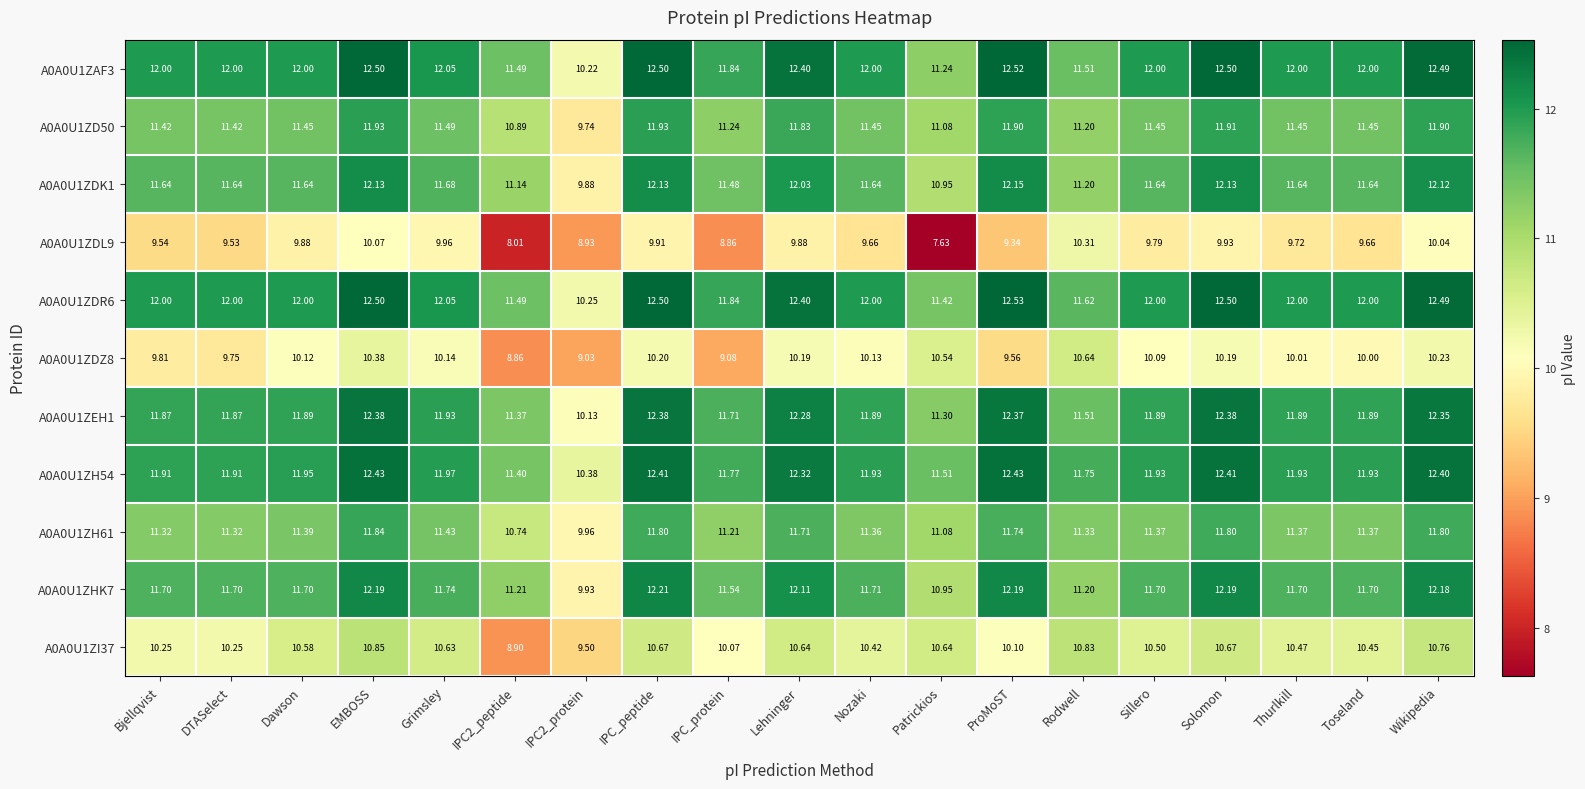

Which category has the lowest value across all series?

Patrickios